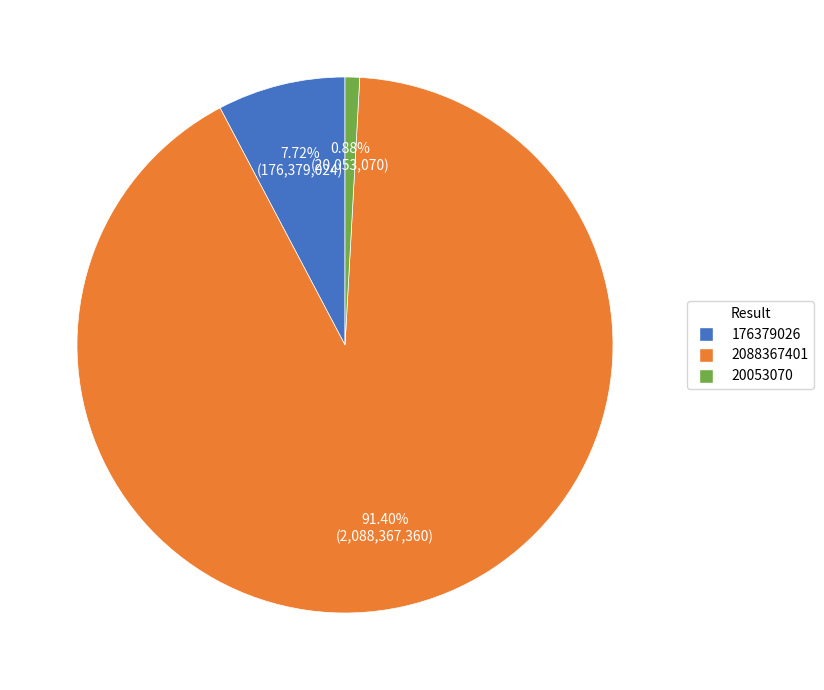

What is the smallest slice in the pie chart?

20053070